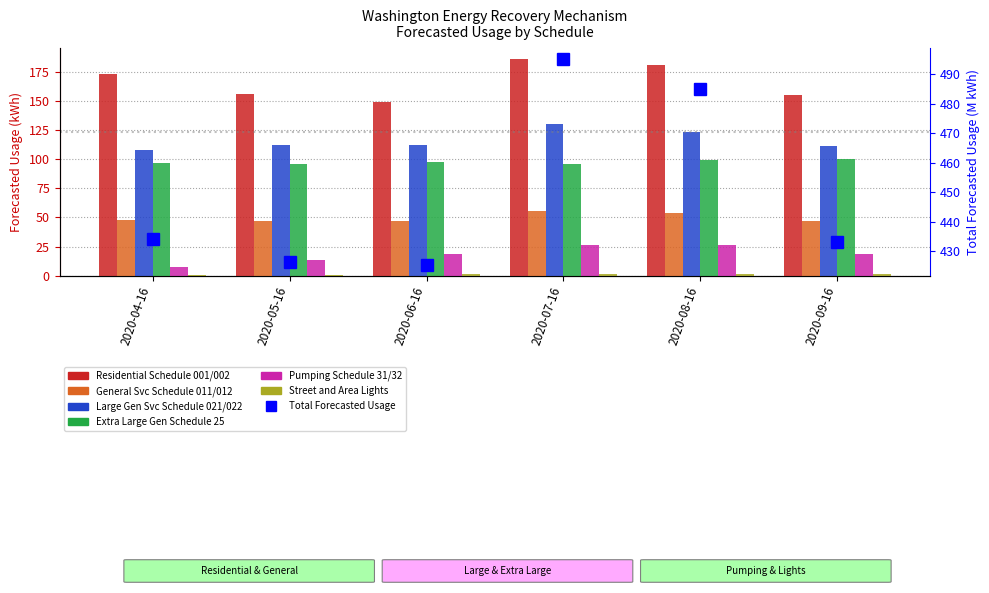

How many categories are shown in the chart?

6